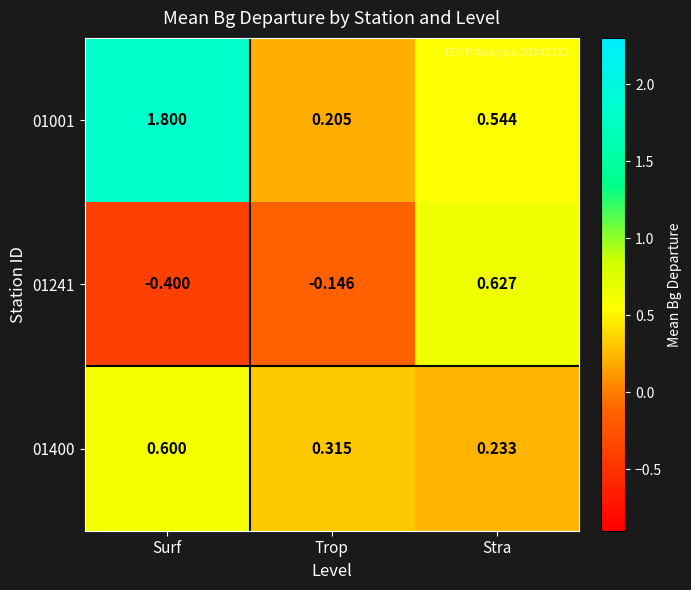

At which category is the sum across all series the highest?

Surf